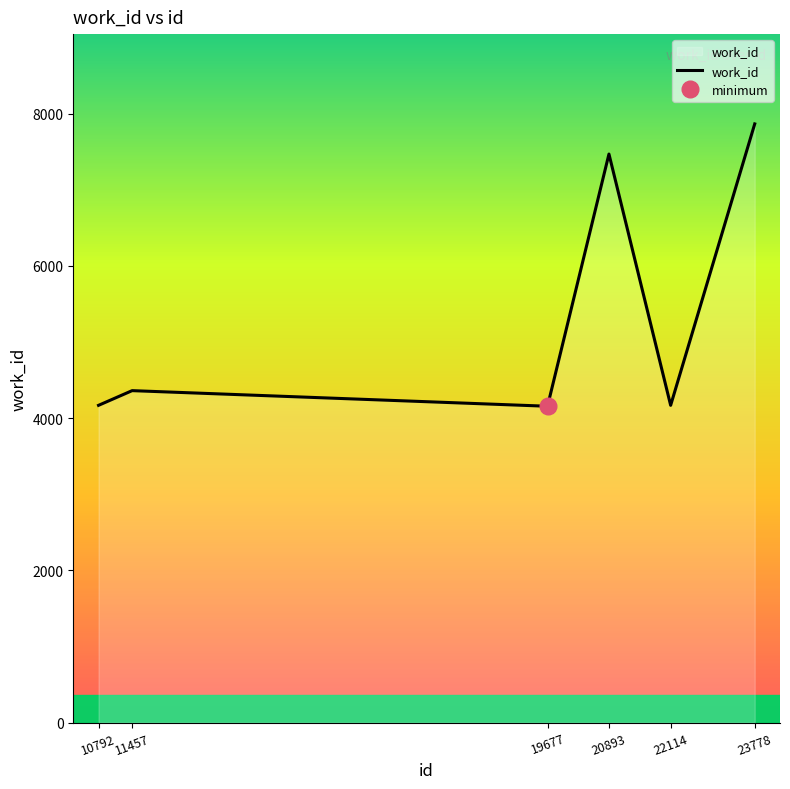

What is the greatest value displayed?

7864